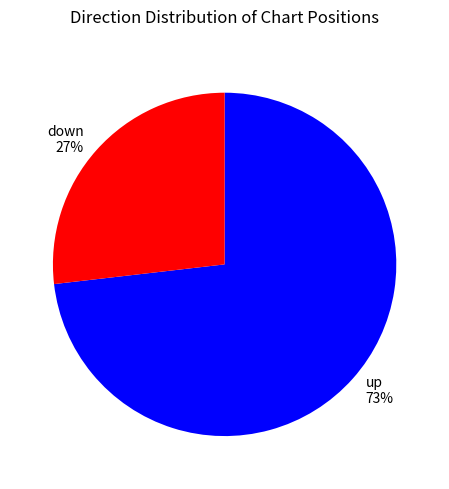

To the nearest percent, what percentage of the pie is down?

27%